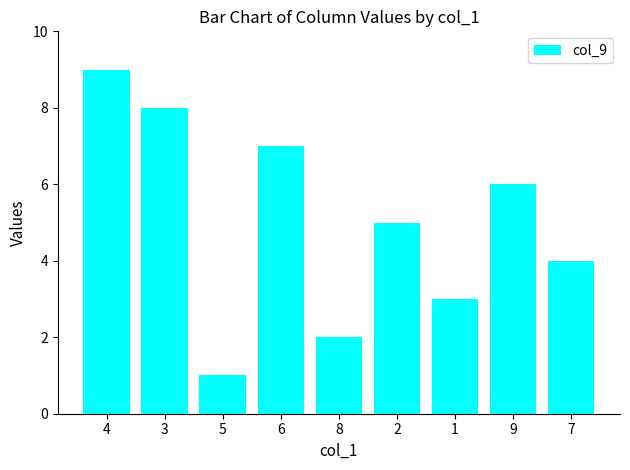

What is the difference between the second highest and second lowest values?

6